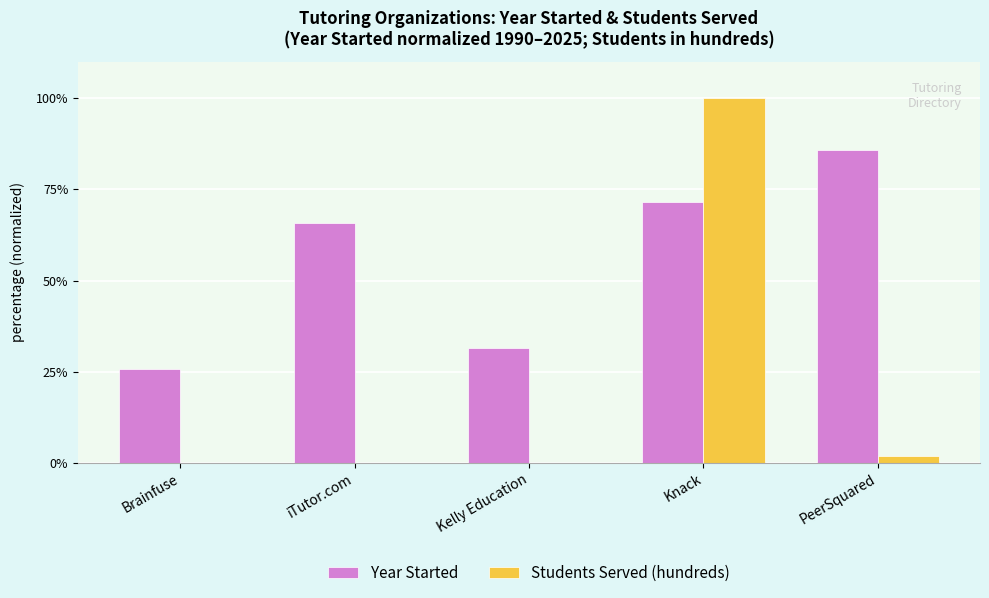

The Students Served (hundreds) series shows 0.0 at iTutor.com. True or false?

True